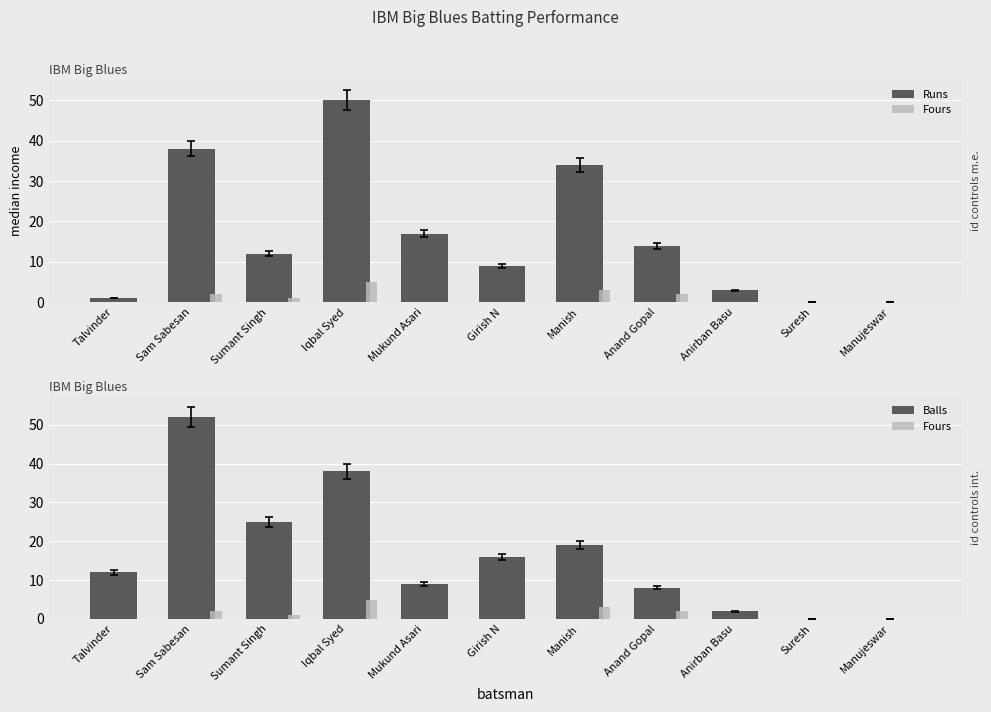

Which series has the largest range (max minus min)?

Balls